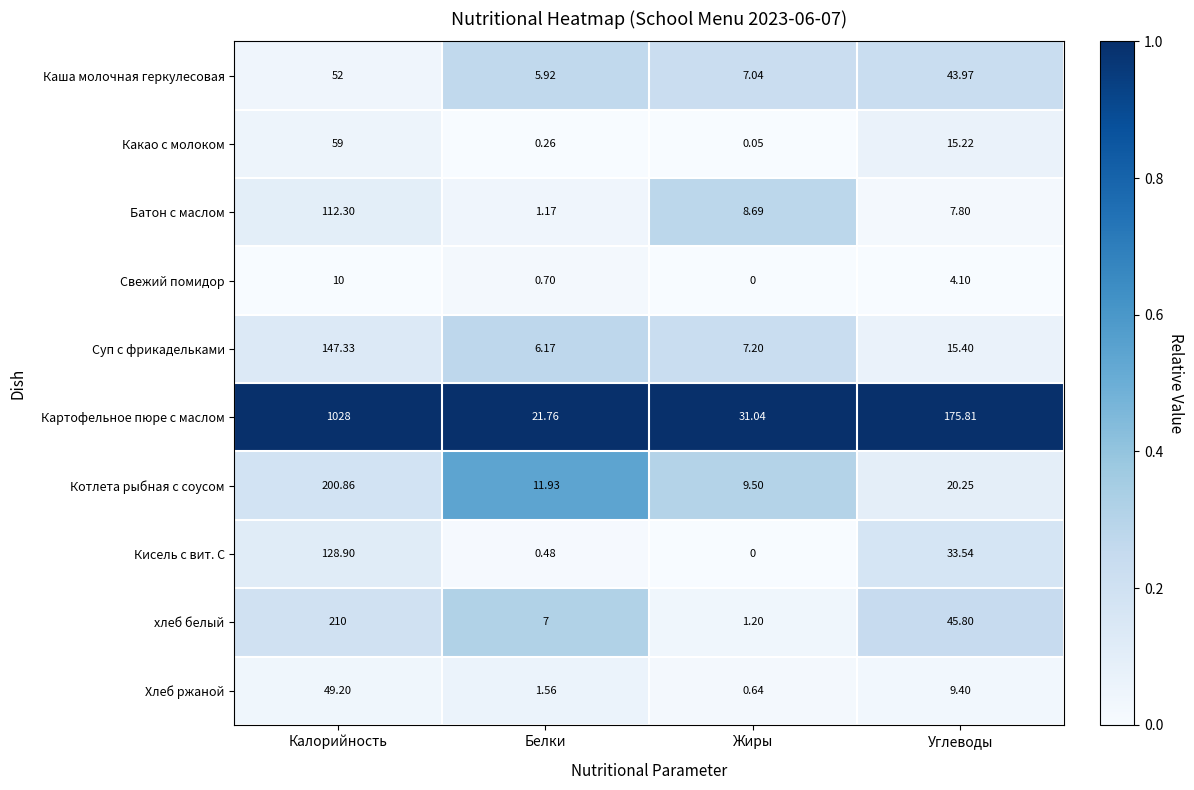

At which label does хлеб белый first exceed 45?

Калорийность